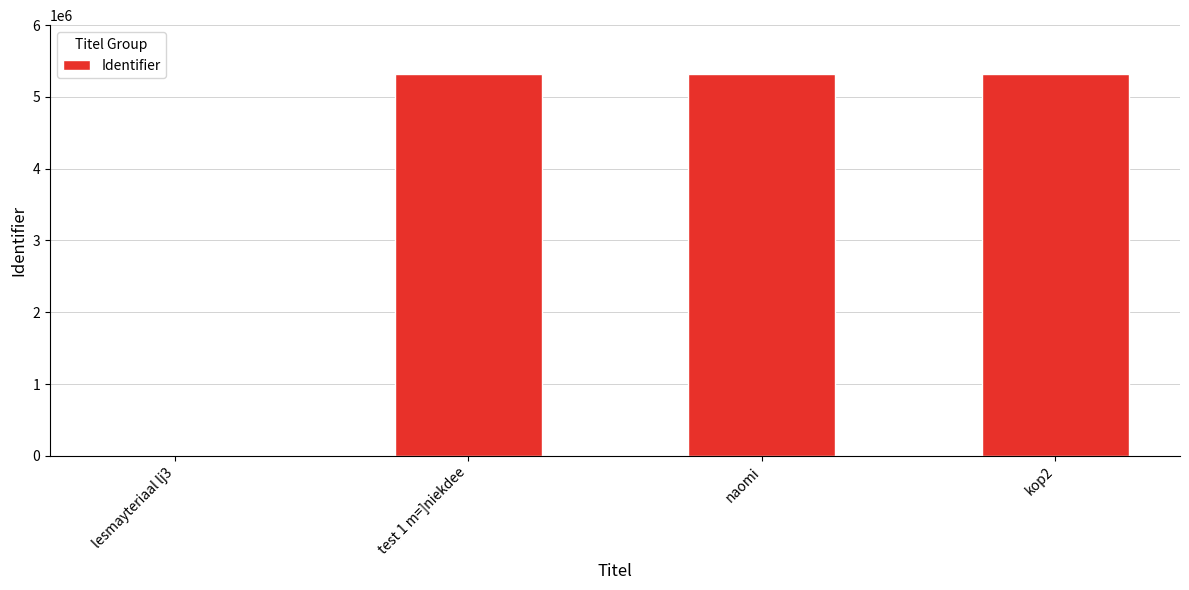

What is the greatest value displayed?

5322122